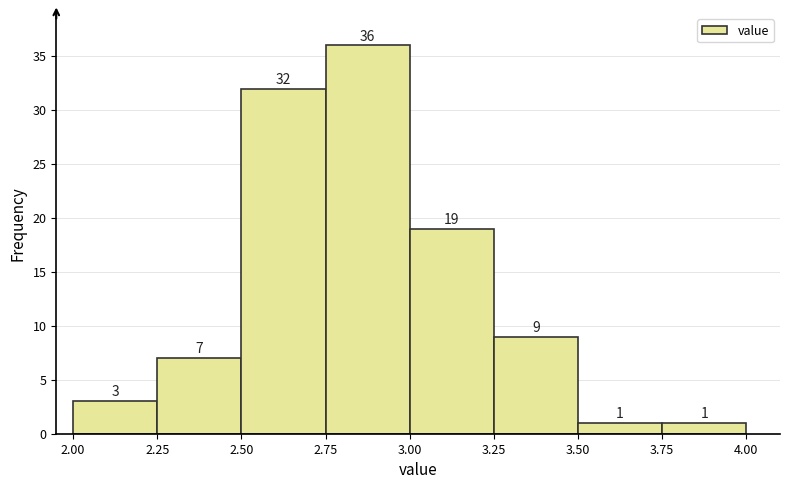

Reading left to right, transcribe this chart: for each bar, give the range it covers on the x-axis and its height.

2.00 to 2.25: 3
2.25 to 2.50: 7
2.50 to 2.75: 32
2.75 to 3.00: 36
3.00 to 3.25: 19
3.25 to 3.50: 9
3.50 to 3.75: 1
3.75 to 4.00: 1